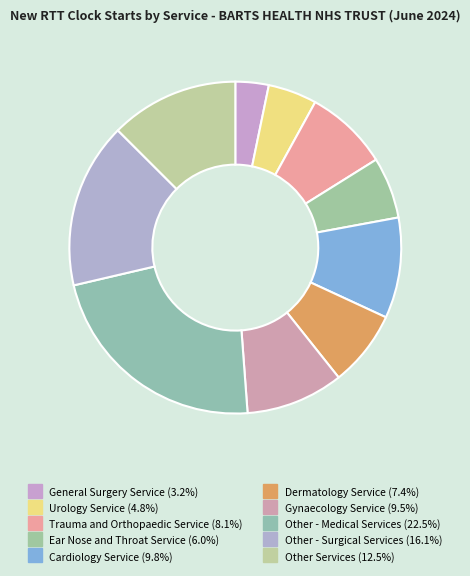

Combined, do Ear Nose and Throat Service and Other - Medical Services account for over 50%?

No